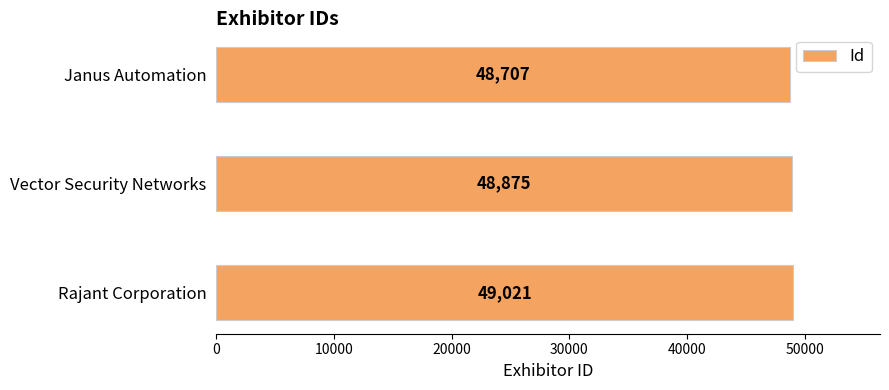

Reading bottom to top, list all the values displayed in this chart.

49021	48875	48707